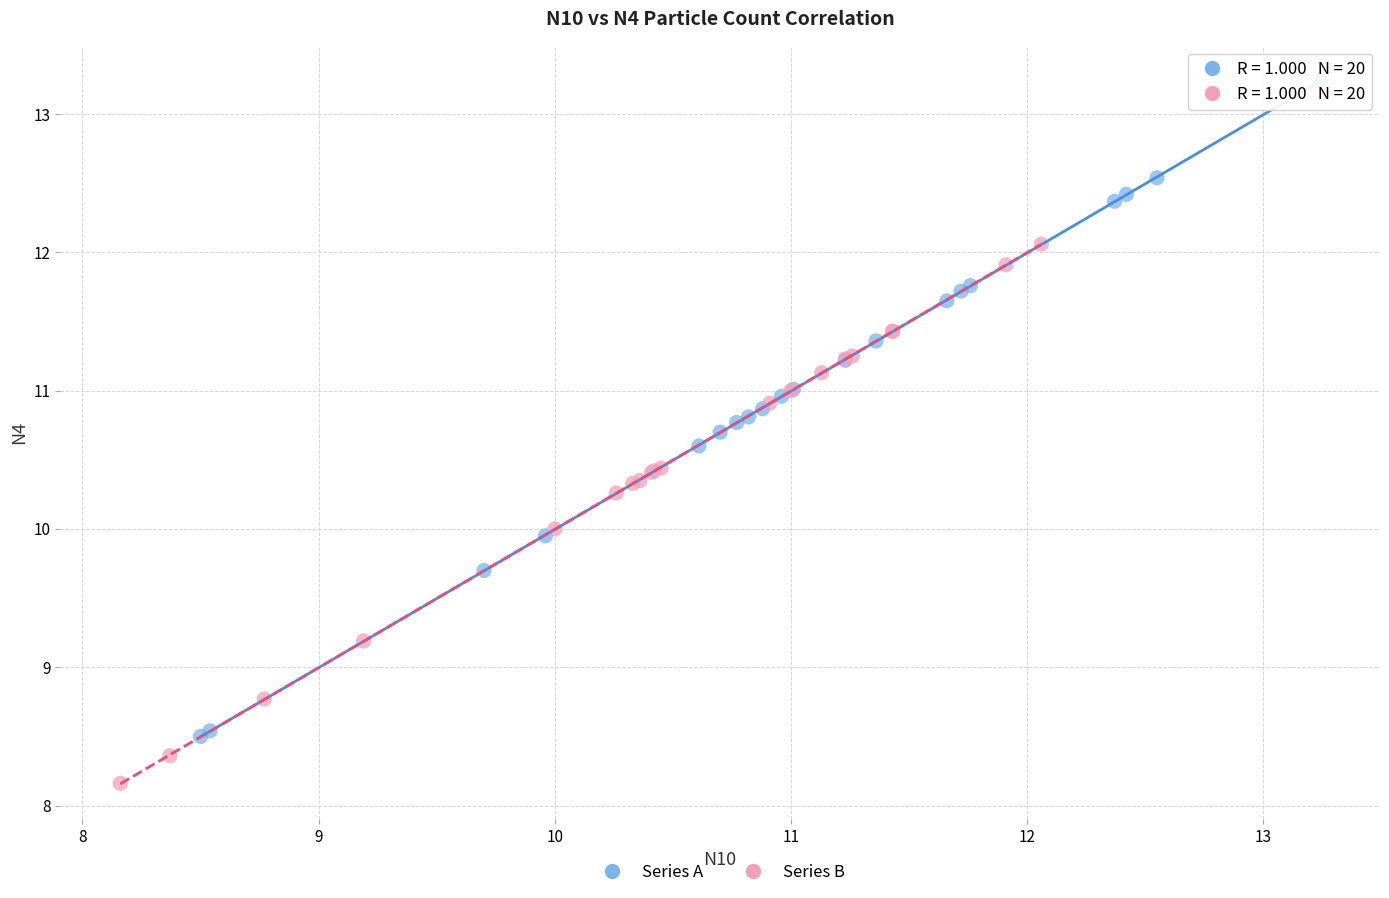

Which series reaches the maximum Y coordinate?

Series A